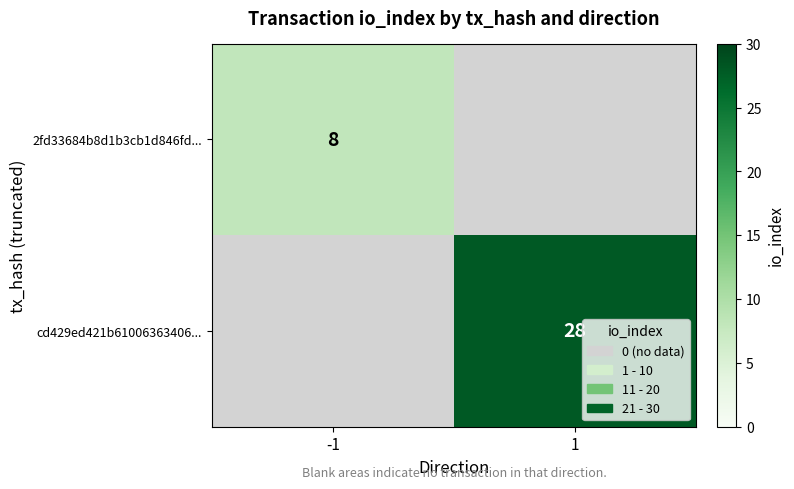

Which category has the lowest value across all series?

1